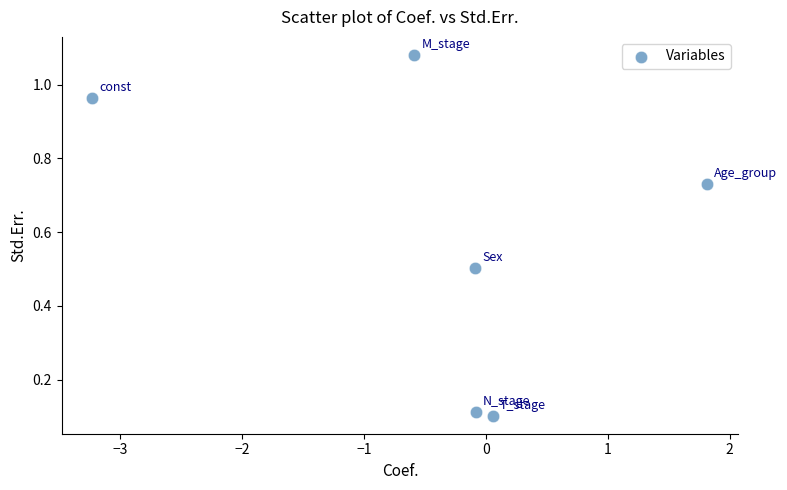

What is the range of X values (max minus min)?

5.0